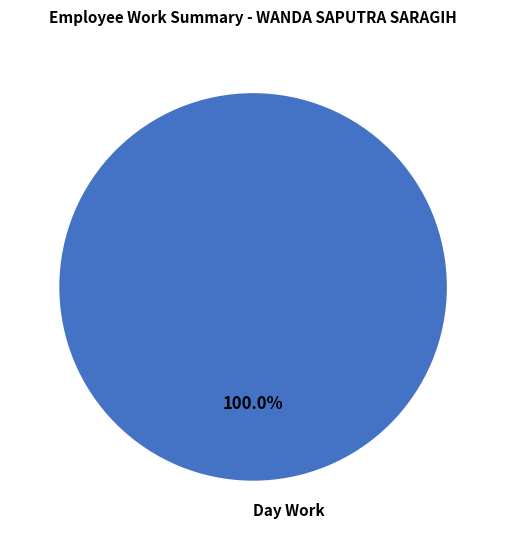

Is there any slice that represents more than half of the pie?

Yes